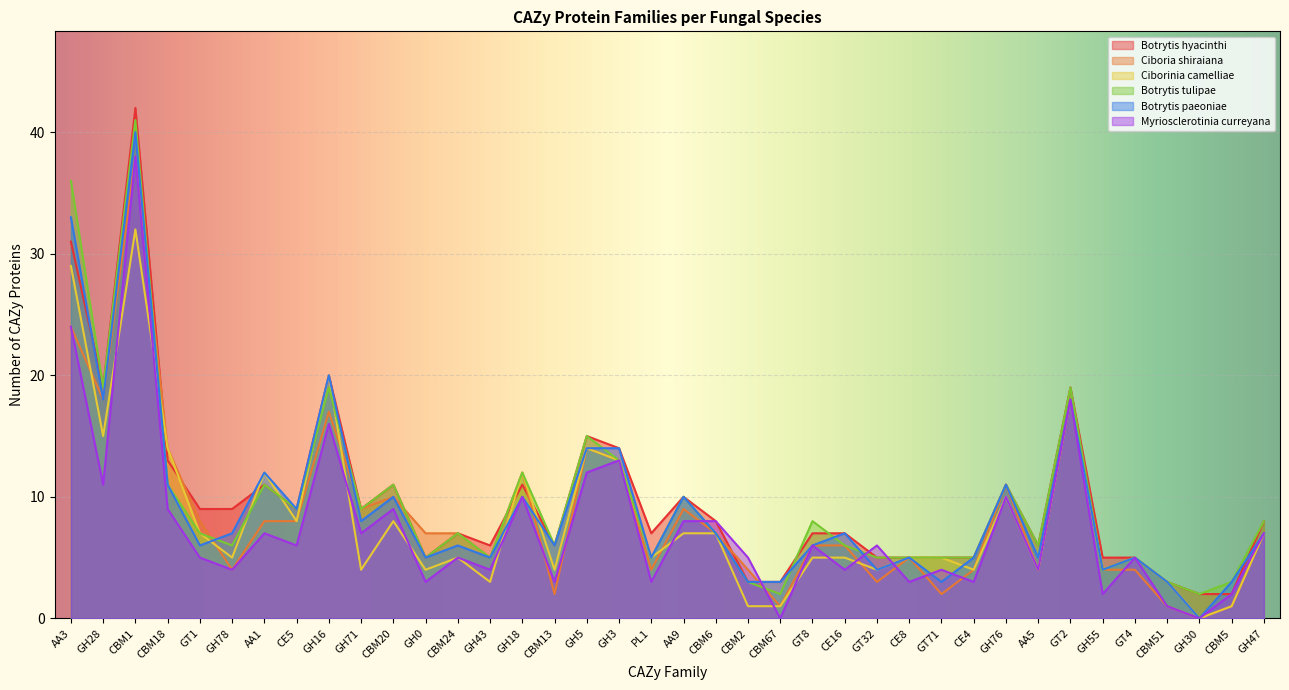

What is the value of the Ciboria shiraiana point at the 16th from the left?

9